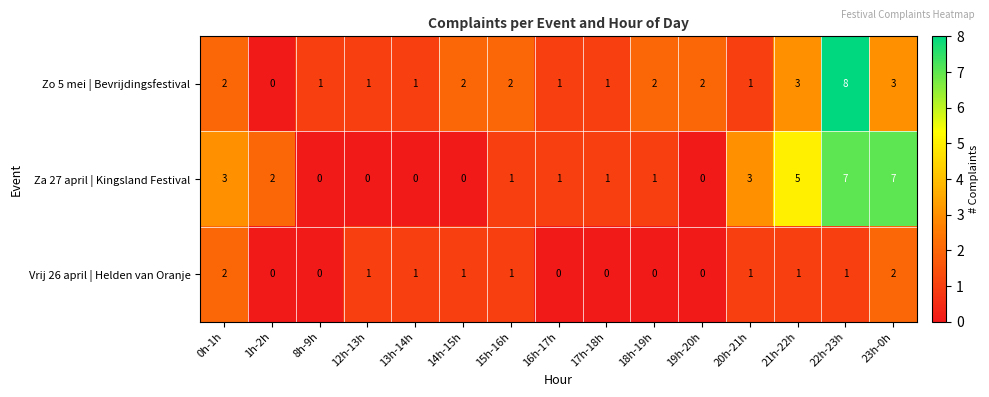

At which label does Zo 5 mei | Bevrijdingsfestival reach its minimum?

1h-2h